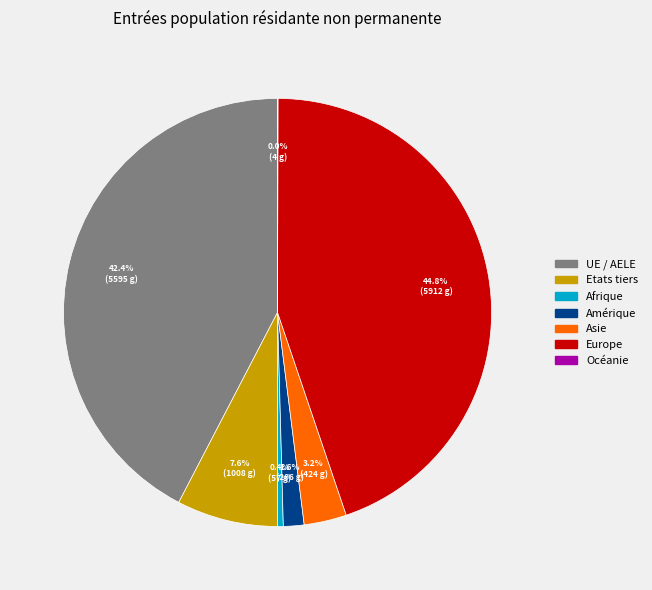

To the nearest percent, what is the combined percentage of Afrique and Etats tiers?

8%